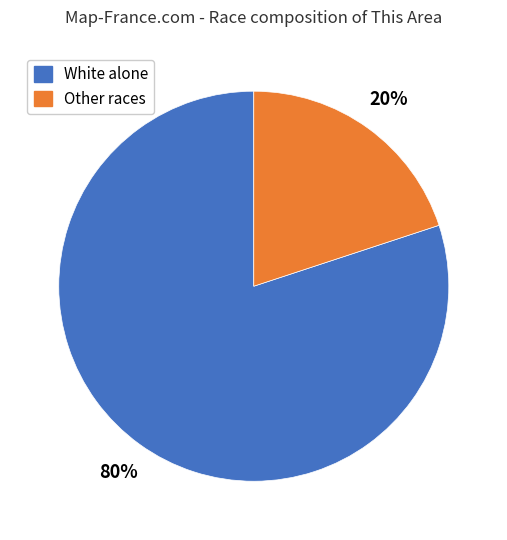

To the nearest percent, what is the difference between the largest and smallest slice percentages?

60%